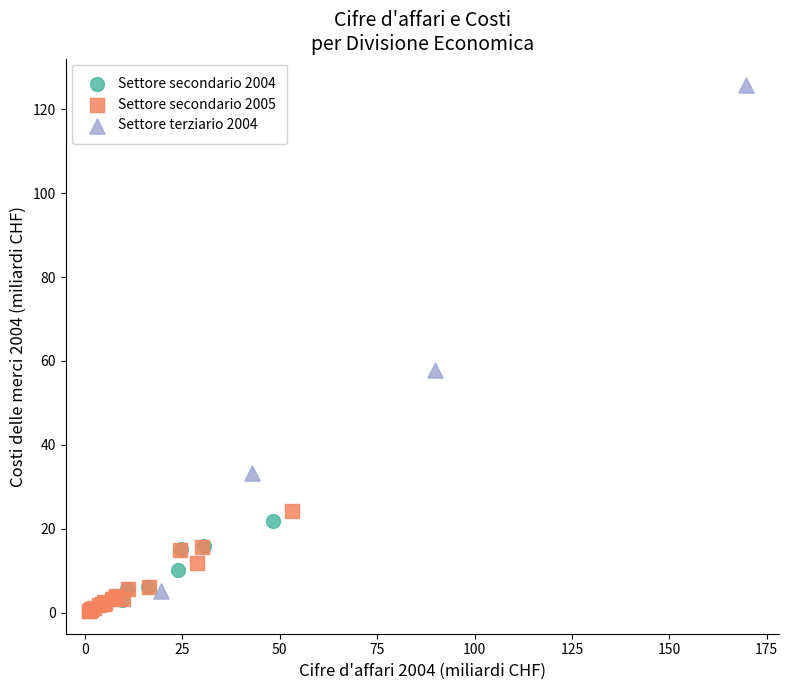

Which series contains the highest Y value?

Settore terziario 2004